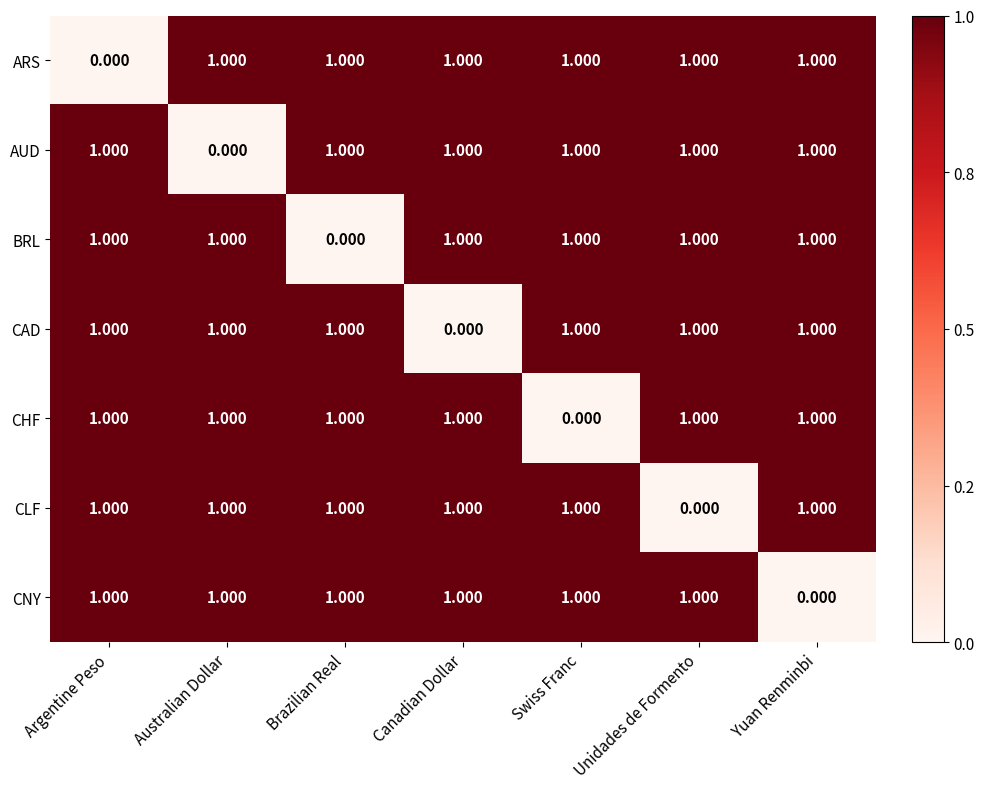

How many data points does each series have?

7